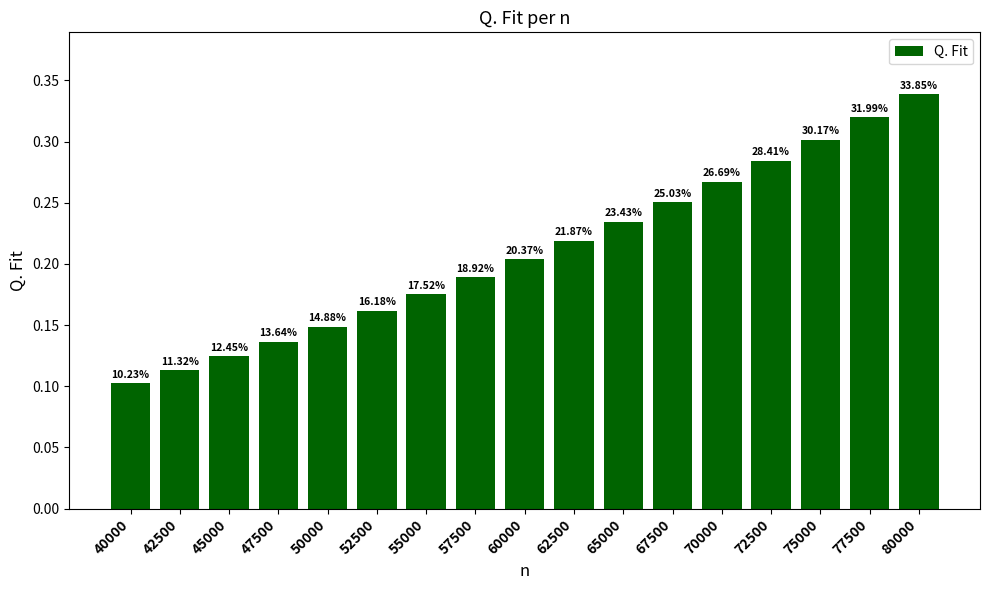

Reading right to left, extract all data points from this chart.

0.3	0.3	0.3	0.3	0.3	0.3	0.2	0.2	0.2	0.2	0.2	0.2	0.1	0.1	0.1	0.1	0.1